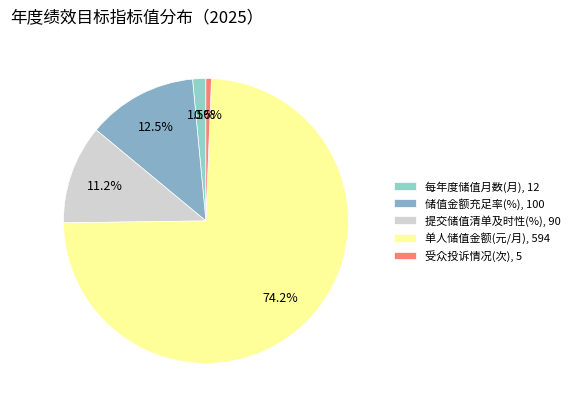

Is it true that 受众投诉情况(次) is 1% of the pie?

True